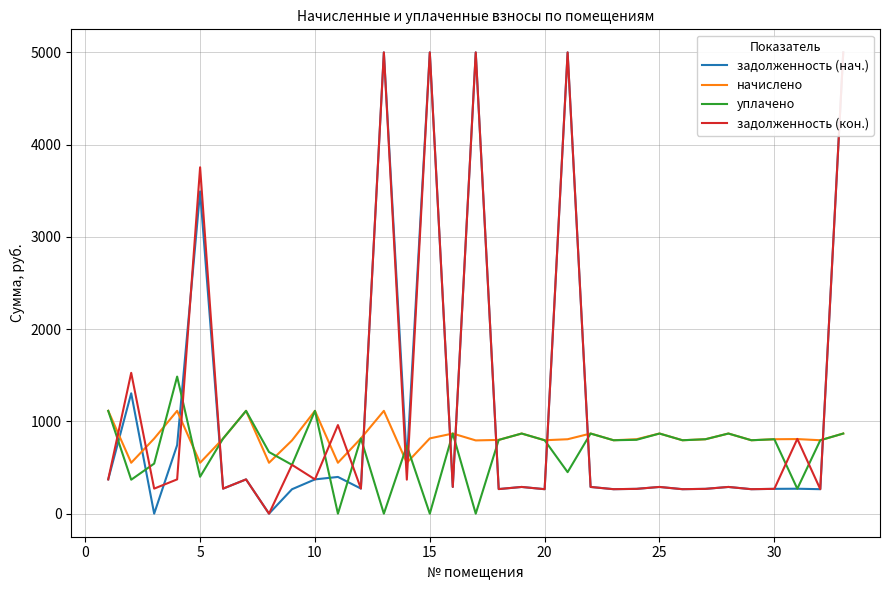

What is the maximum value for уплачено?

1485.9